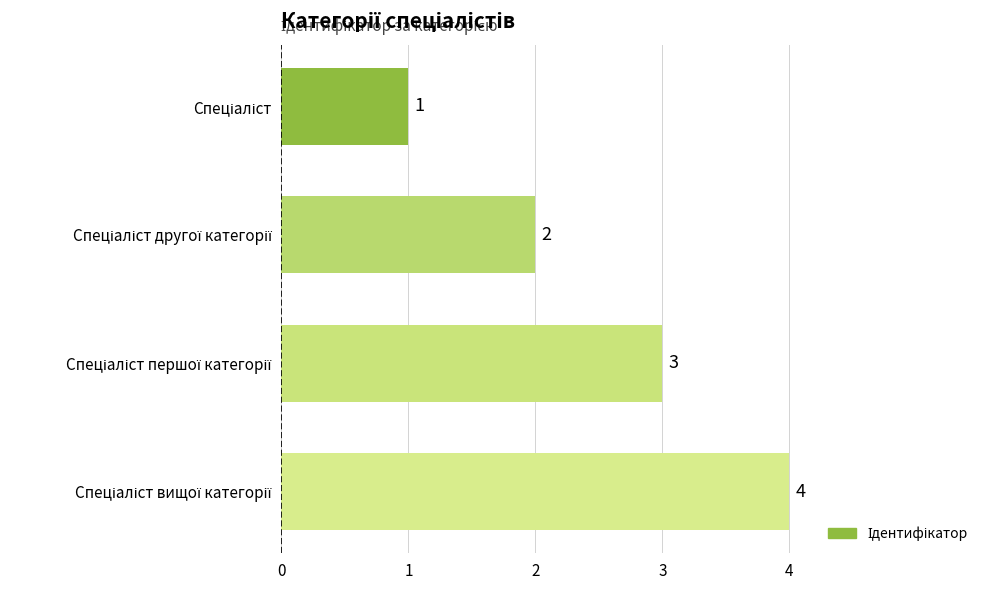

Count the values in the range 2 to 4.

3